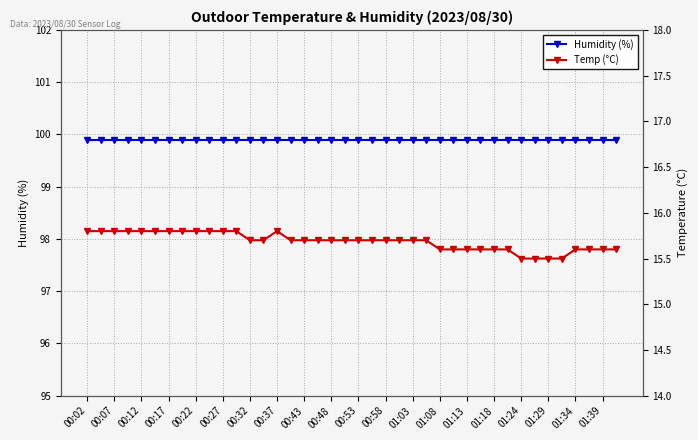

Which series changed the most between 01:13 and 01:29?

Temp (°C)